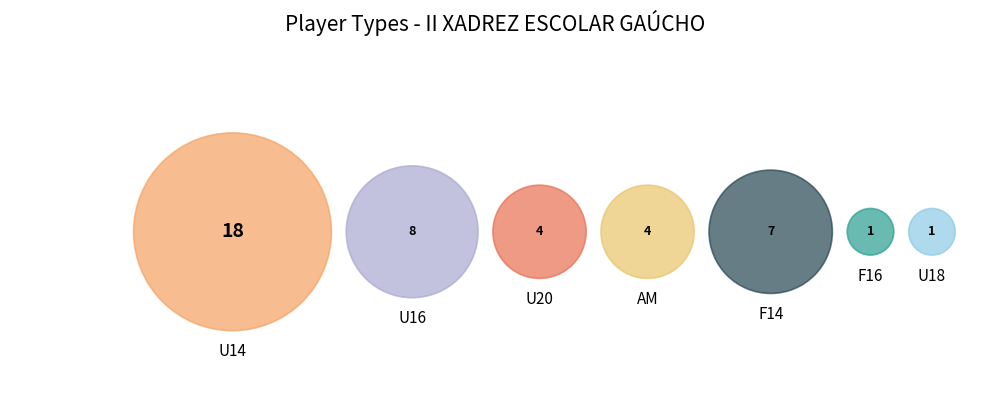

Count the number of slices in the pie.

7